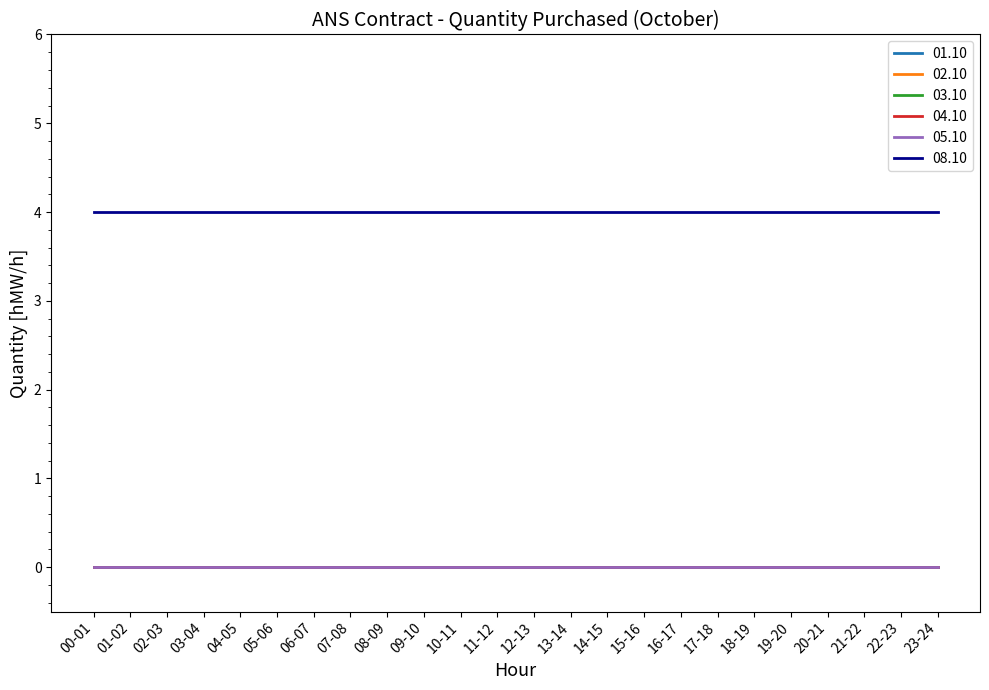

How many lines are shown in the chart?

6